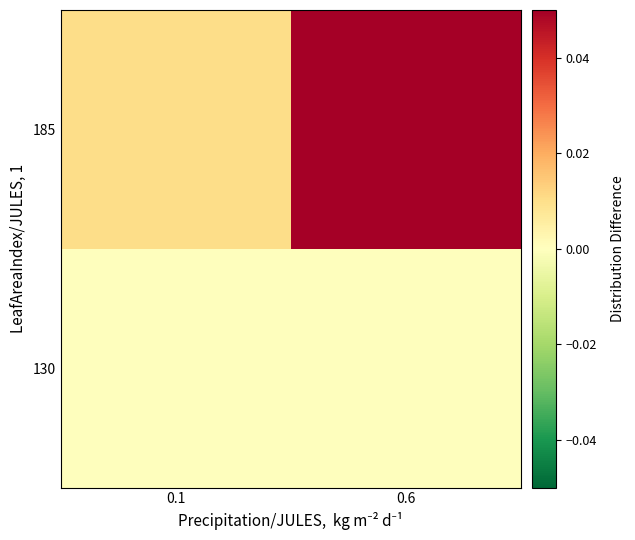

At which category is the sum across all series the highest?

0.6